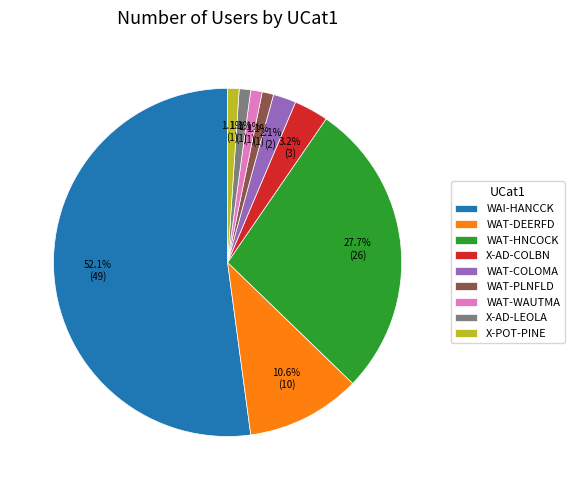

To the nearest percent, what is the average slice percentage?

11%